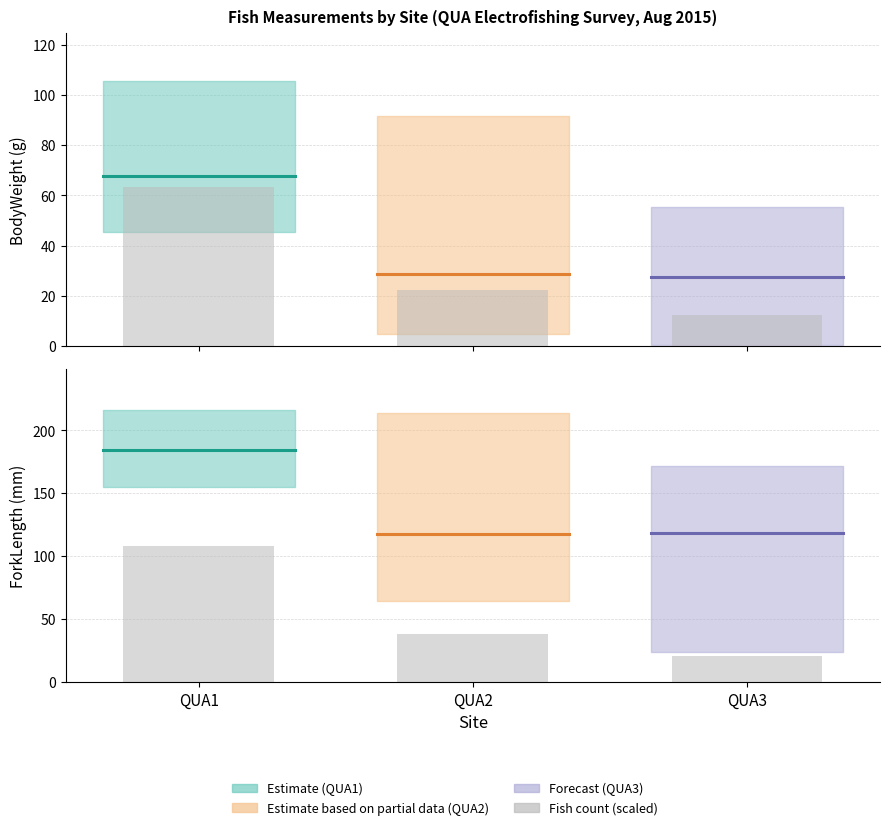

The chart shows a value of 20.1 at QUA3. True or false?

False